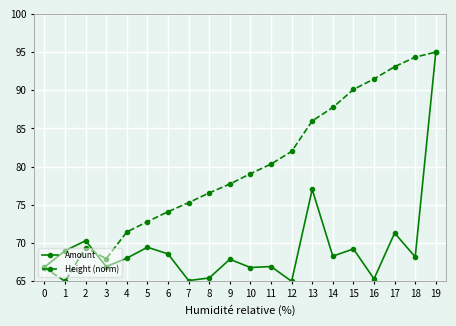

Which series changed the most between 9 and 15?

Height (norm)